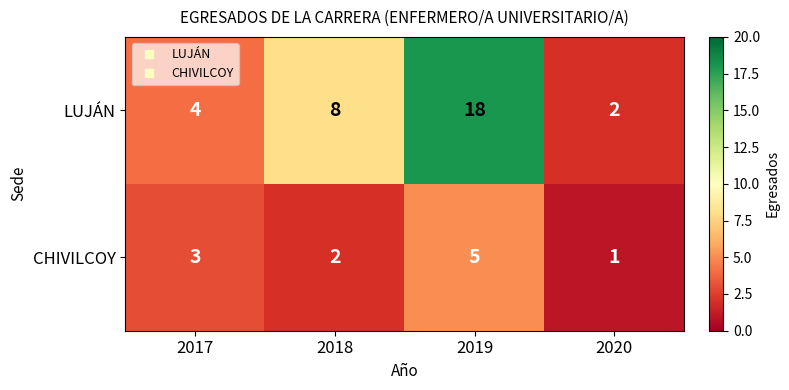

What is the difference between the highest and lowest values at 2018?

6